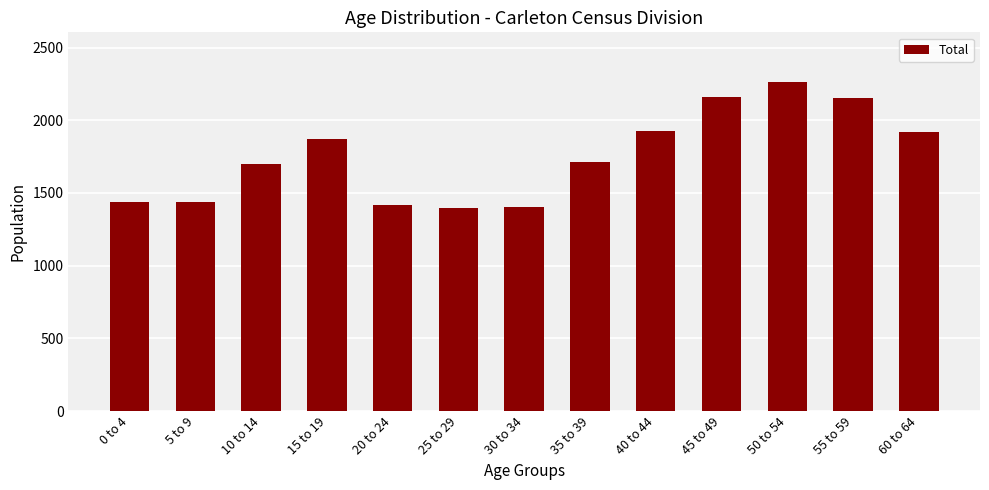

How many data points does each series have?

13